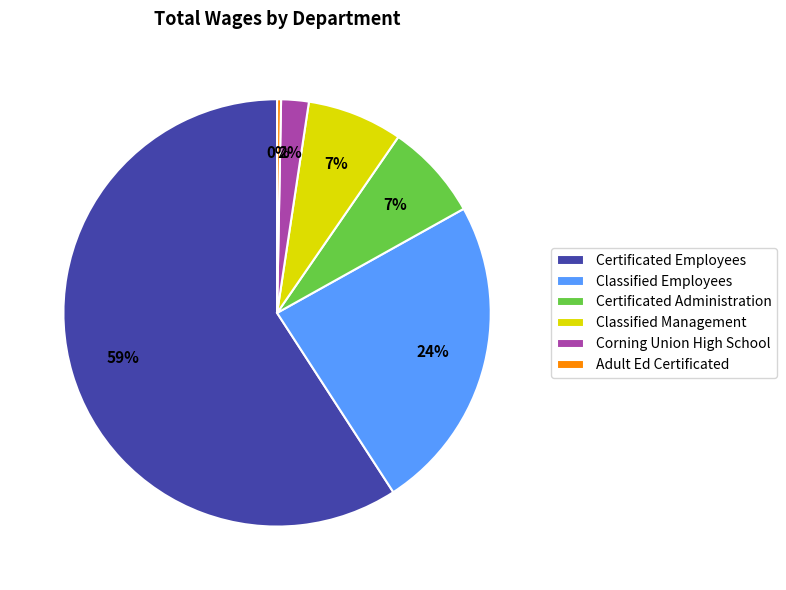

Does any single category account for the majority?

Yes